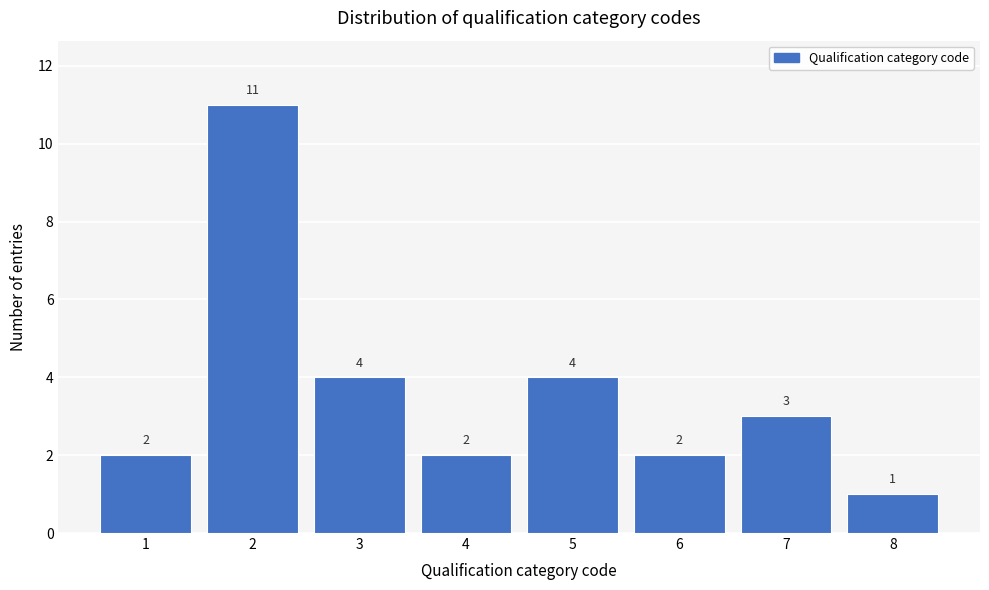

Reading left to right, extract all data points from this chart.

1=2	2=11	3=4	4=2	5=4	6=2	7=3	8=1